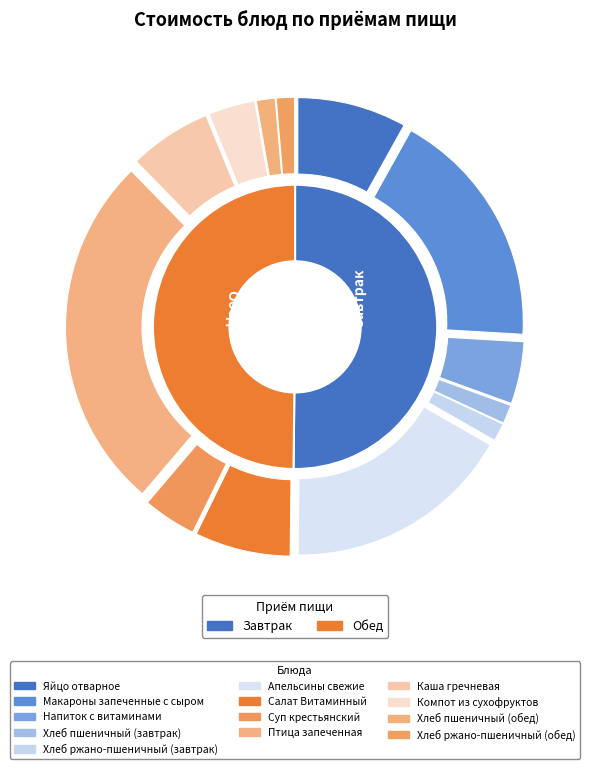

What percentage is the Напиток с витаминами slice, to the nearest percent?

5%